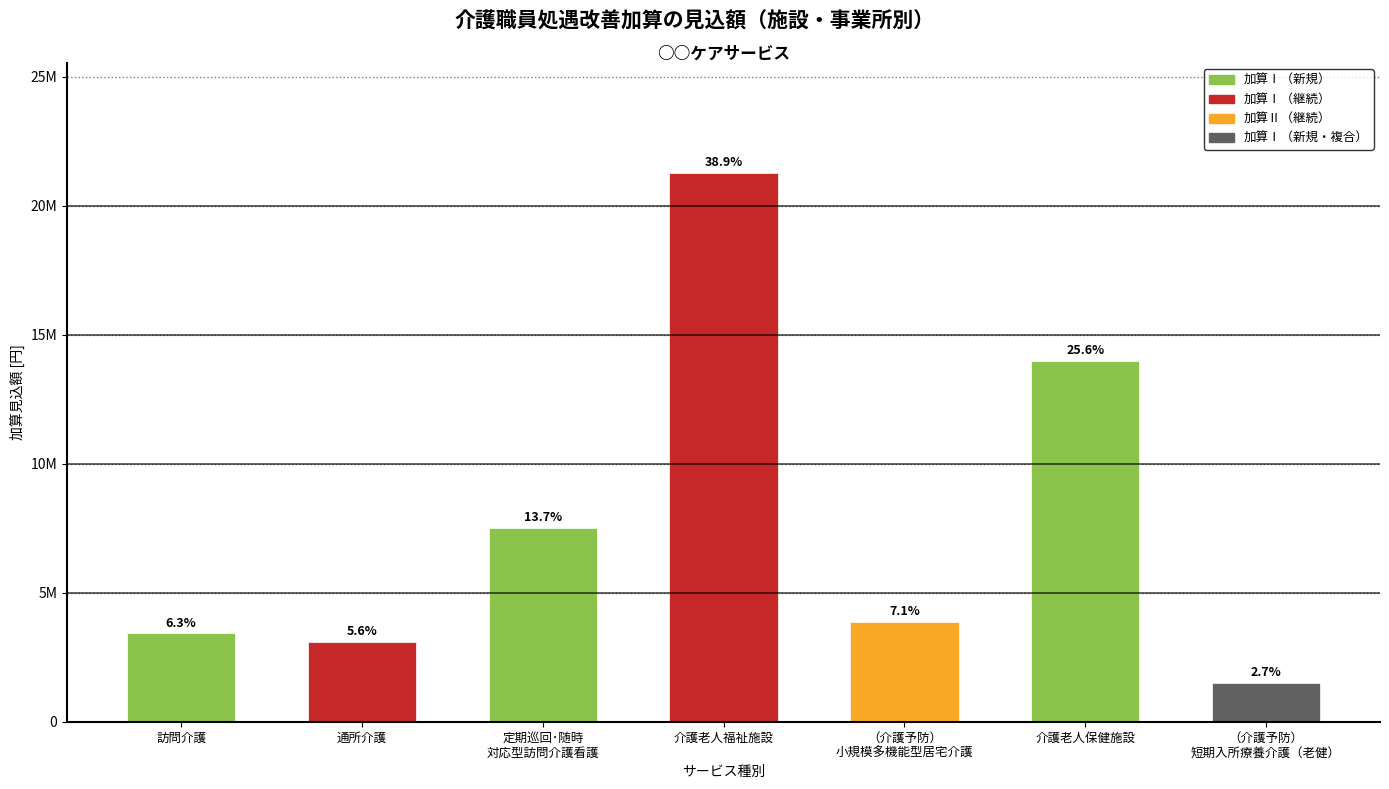

Are the bars horizontal?

No